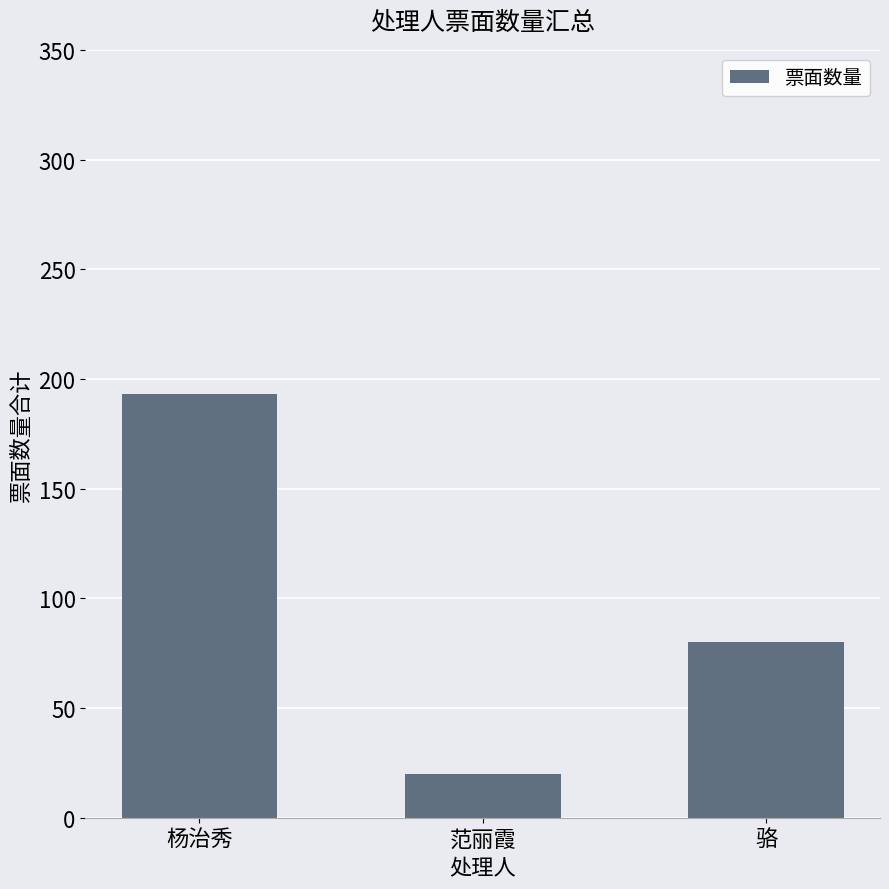

List the labels in order of value, smallest first.

范丽霞, 骆, 杨治秀